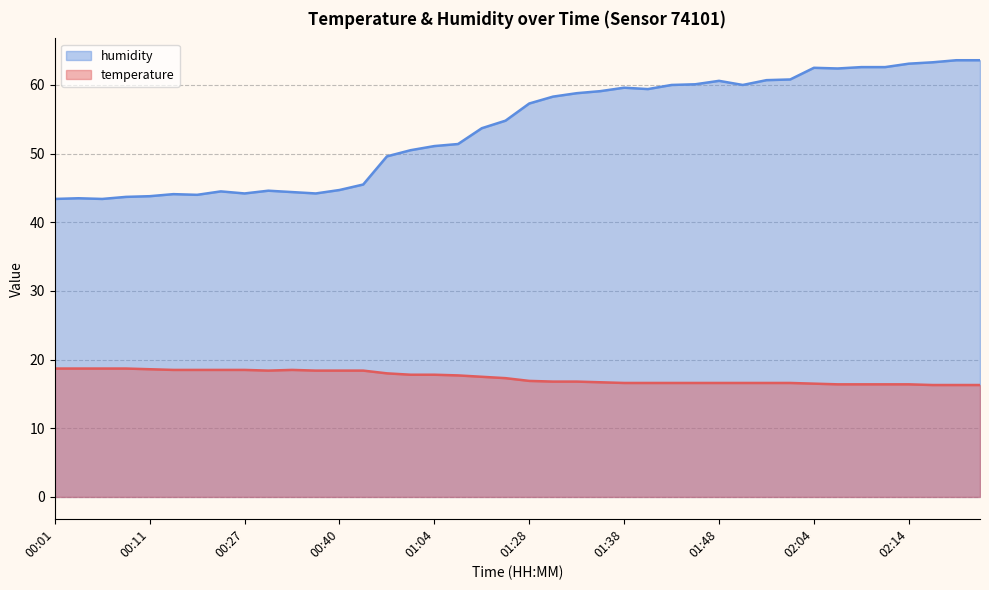

Reading right to left, what are all the values shown in this chart?

temperature: 02:22=16.3	02:19=16.3	02:17=16.3	02:14=16.4	02:11=16.4	02:09=16.4	02:06=16.4	02:04=16.5	01:56=16.6	01:53=16.6	01:50=16.6	01:48=16.6	01:46=16.6	01:43=16.6	01:41=16.6	01:38=16.6	01:36=16.7	01:33=16.8	01:30=16.8	01:28=16.9	01:17=17.3	01:14=17.5	01:07=17.7	01:04=17.8	01:02=17.8	00:59=18.0	00:49=18.4	00:40=18.4	00:37=18.4	00:32=18.5	00:30=18.4	00:27=18.5	00:24=18.5	00:19=18.5	00:17=18.5	00:11=18.6	00:09=18.7	00:06=18.7	00:03=18.7	00:01=18.7
humidity: 02:22=63.6	02:19=63.6	02:17=63.3	02:14=63.1	02:11=62.6	02:09=62.6	02:06=62.4	02:04=62.5	01:56=60.8	01:53=60.7	01:50=60.0	01:48=60.6	01:46=60.1	01:43=60.0	01:41=59.4	01:38=59.6	01:36=59.1	01:33=58.8	01:30=58.3	01:28=57.3	01:17=54.8	01:14=53.7	01:07=51.4	01:04=51.1	01:02=50.5	00:59=49.6	00:49=45.5	00:40=44.7	00:37=44.2	00:32=44.4	00:30=44.6	00:27=44.2	00:24=44.5	00:19=44.0	00:17=44.1	00:11=43.8	00:09=43.7	00:06=43.4	00:03=43.5	00:01=43.4